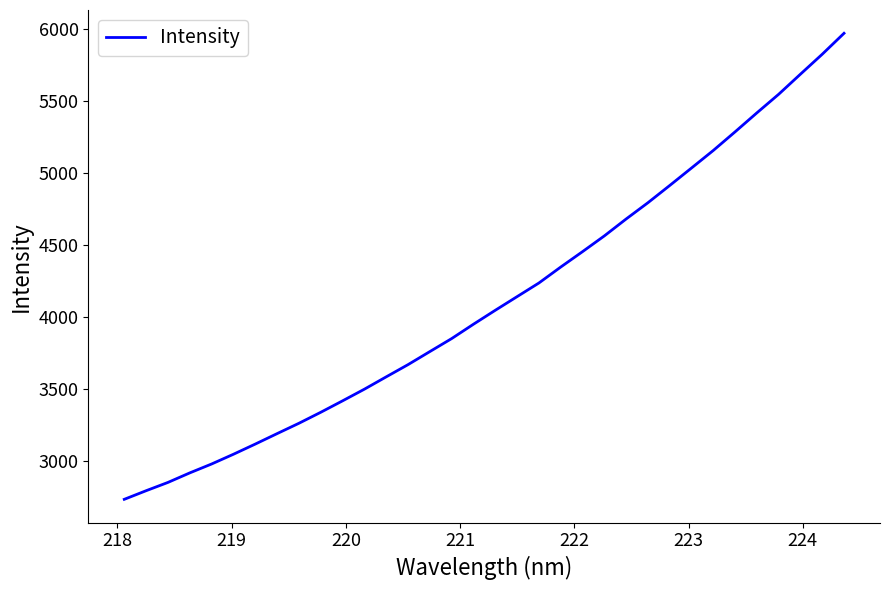

What is the difference between the maximum and minimum values?

3238.8